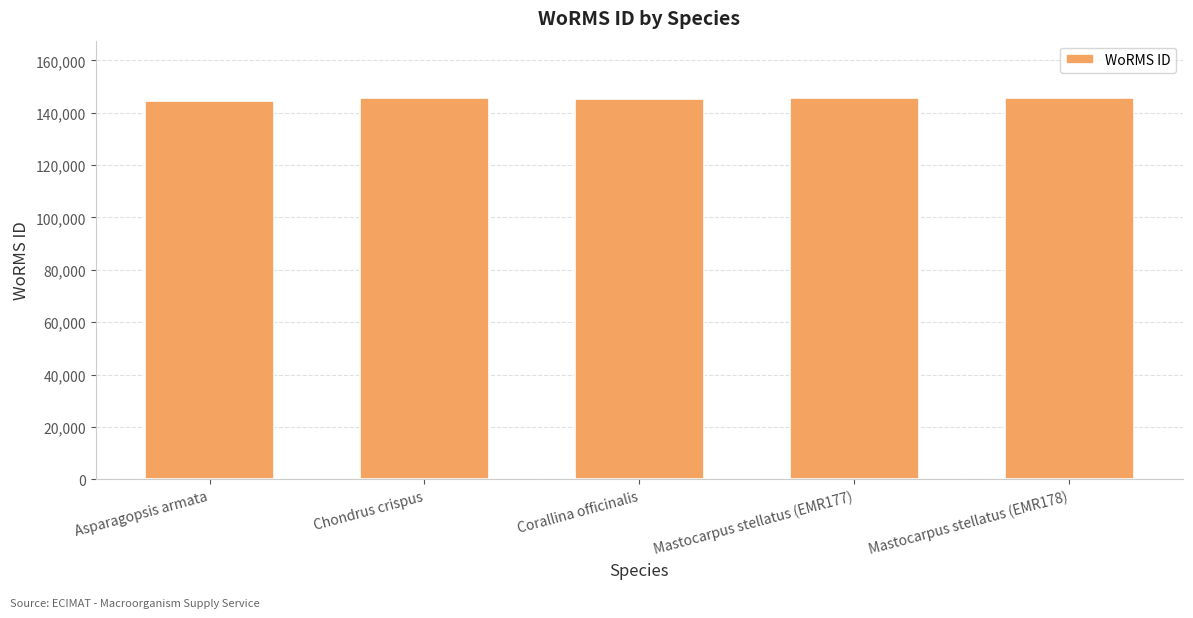

What is the label of the 5th bar from the left?

Mastocarpus stellatus (EMR178)